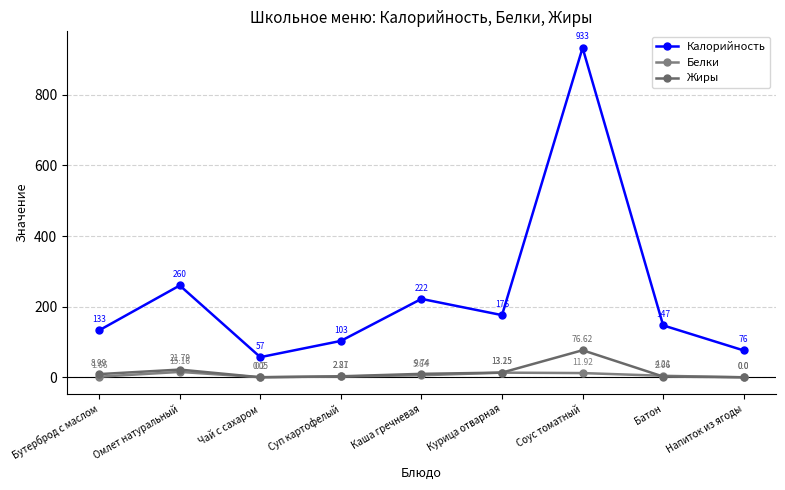

How many data points does each series have?

9